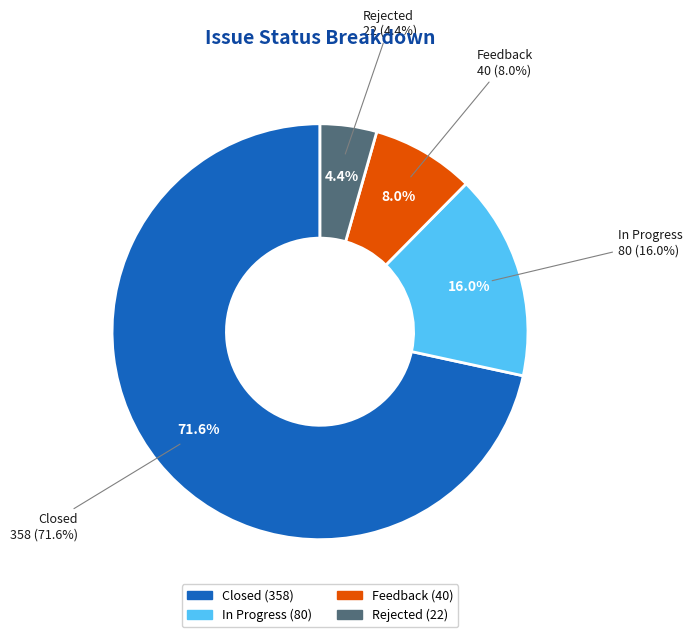

Between Closed and In Progress, which is larger?

Closed